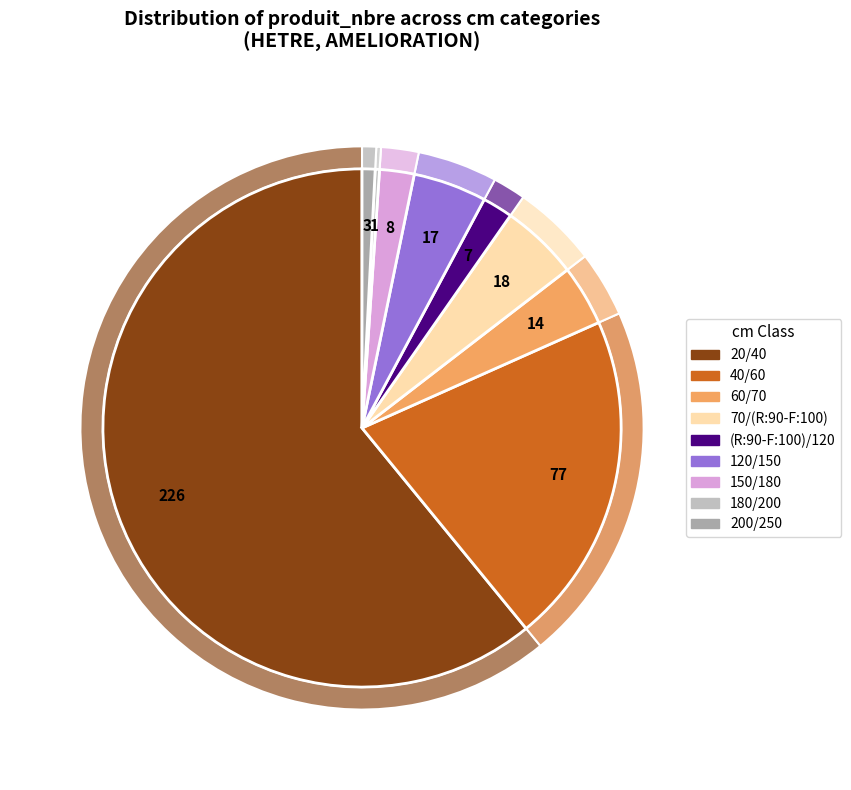

To the nearest percent, what is the average slice percentage?

11%